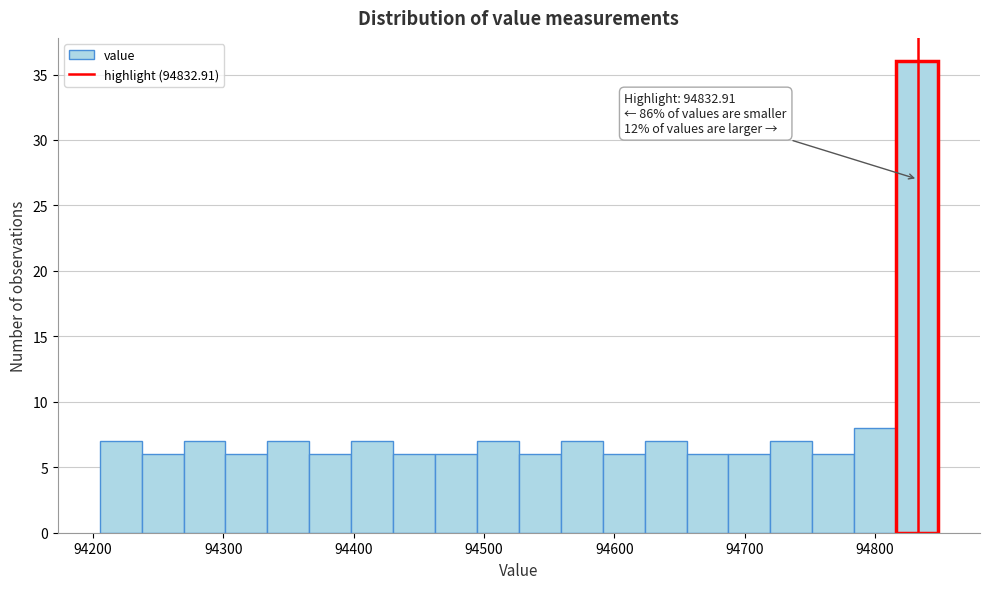

Read against the x-axis, roughly where is the centre of the tallest bar?

94830